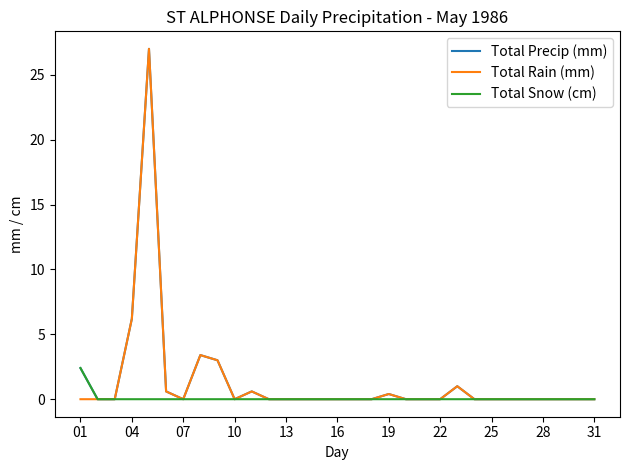

What is the maximum value shown in the chart?

27.0